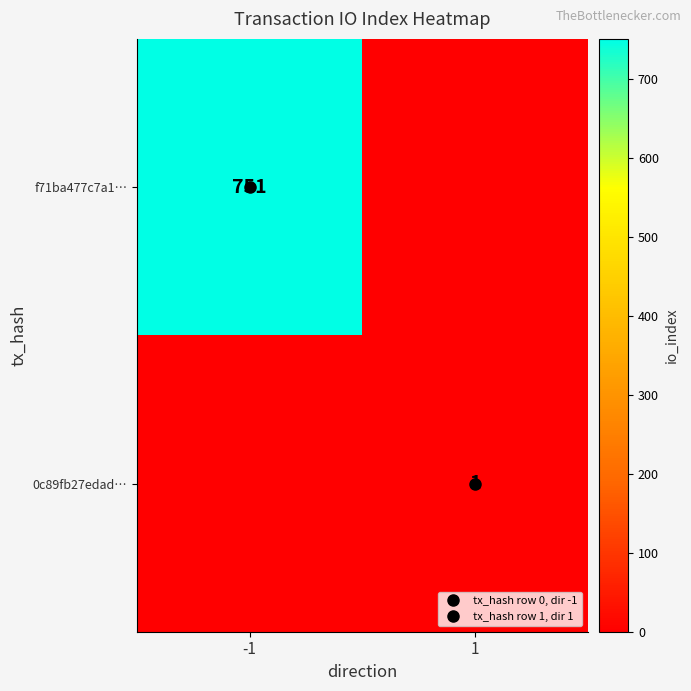

Which series has the widest spread of values?

f71ba477c7a1…